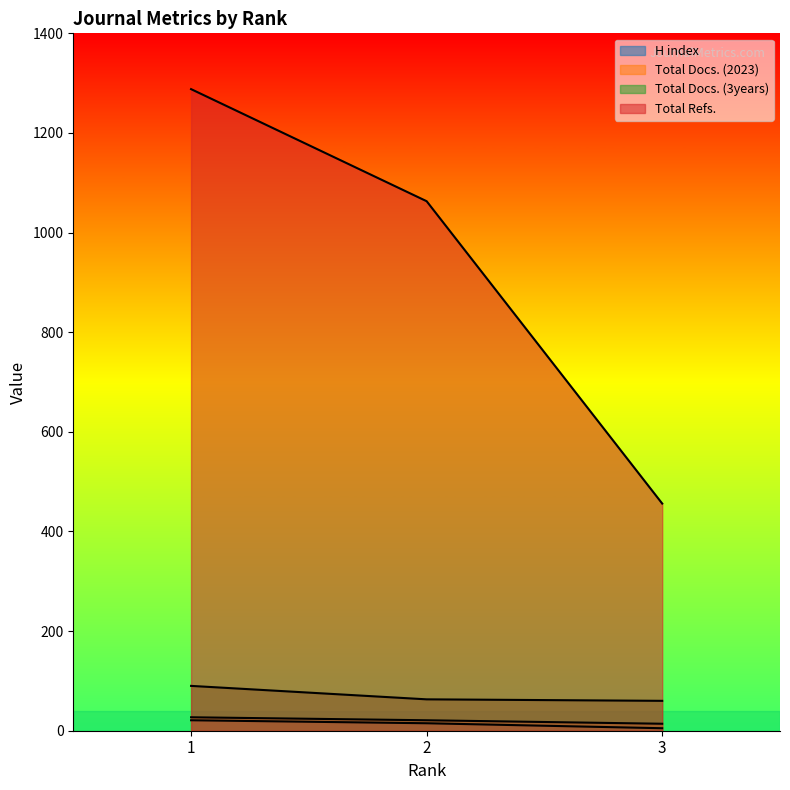

True or false: H index has a value of 15 at 2.

True